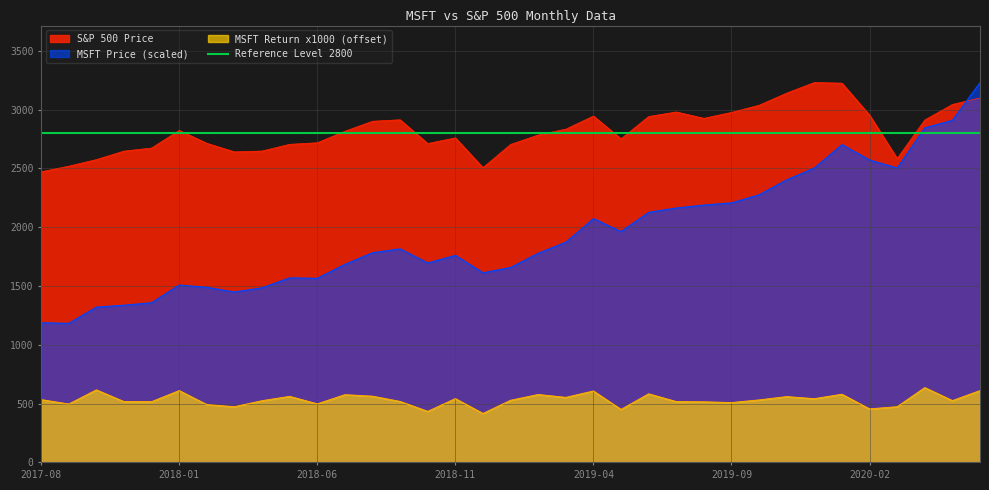

Reading left to right, extract all data points from this chart.

MSFT Price: 2017-08=1187.0	2017-09=1182.6	2017-10=1320.5	2017-11=1336.2	2017-12=1358.0	2018-01=1508.3	2018-02=1488.6	2018-03=1448.9	2018-04=1484.7	2018-05=1569.1	2018-06=1565.5	2018-07=1684.1	2018-08=1783.3	2018-09=1815.7	2018-10=1695.6	2018-11=1760.4	2018-12=1612.5	2019-01=1657.9	2019-02=1778.5	2019-03=1872.3	2019-04=2073.3	2019-05=1963.5	2019-06=2126.7	2019-07=2163.3	2019-08=2188.6	2019-09=2207.1	2019-10=2276.0	2019-11=2403.2	2019-12=2503.5	2020-01=2702.5	2020-02=2572.0	2020-03=2503.7	2020-04=2845.0	2020-05=2909.1	2020-06=3230.8
S&P 500 Price: 2017-08=2471.7	2017-09=2519.4	2017-10=2575.3	2017-11=2647.6	2017-12=2673.6	2018-01=2823.8	2018-02=2713.8	2018-03=2640.9	2018-04=2648.1	2018-05=2705.3	2018-06=2718.4	2018-07=2816.3	2018-08=2901.5	2018-09=2914.0	2018-10=2711.7	2018-11=2760.2	2018-12=2506.8	2019-01=2704.1	2019-02=2784.5	2019-03=2834.4	2019-04=2945.8	2019-05=2752.1	2019-06=2941.8	2019-07=2980.4	2019-08=2926.5	2019-09=2976.7	2019-10=3037.6	2019-11=3141.0	2019-12=3230.8	2020-01=3225.5	2020-02=2954.2	2020-03=2584.6	2020-04=2912.4	2020-05=3044.3	2020-06=3100.3
MSFT Return x1000: 2017-08=533.8	2017-09=496.3	2017-10=616.7	2017-11=517.0	2017-12=516.3	2018-01=610.7	2018-02=491.4	2018-03=473.3	2018-04=524.7	2018-05=561.4	2018-06=497.7	2018-07=575.8	2018-08=562.9	2018-09=518.2	2018-10=433.9	2018-11=542.5	2018-12=416.0	2019-01=528.2	2019-02=577.2	2019-03=552.8	2019-04=607.3	2019-05=450.5	2019-06=583.1	2019-07=517.2	2019-08=515.0	2019-09=508.5	2019-10=531.2	2019-11=559.4	2019-12=541.7	2020-01=579.5	2020-02=454.7	2020-03=473.5	2020-04=636.3	2020-05=525.4	2020-06=610.6